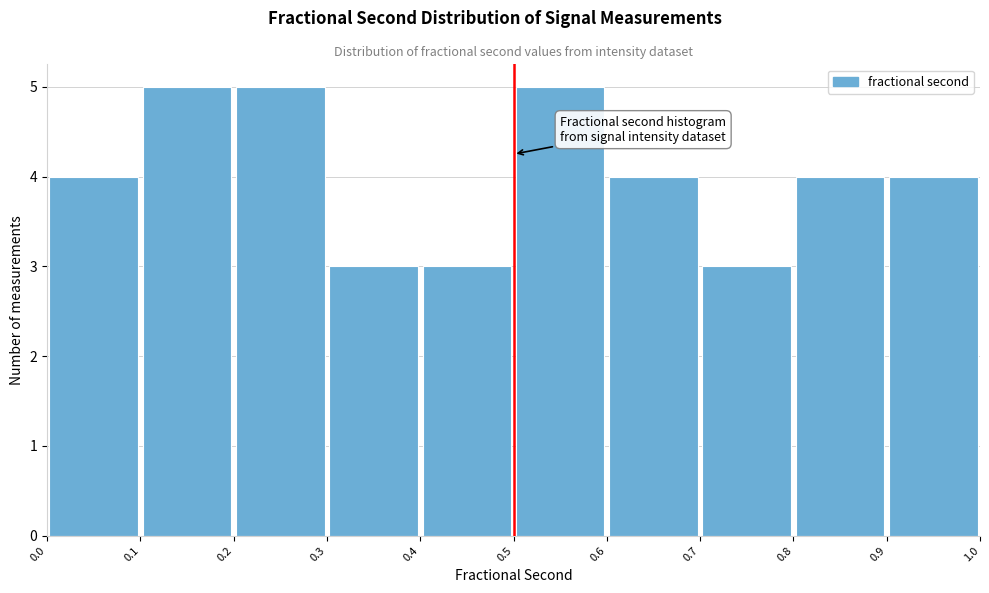

How tall is the bar that spans 0.1 to 0.2 on the x-axis? The values are not printed on the chart, so give them approximately, as read against the axis.

5